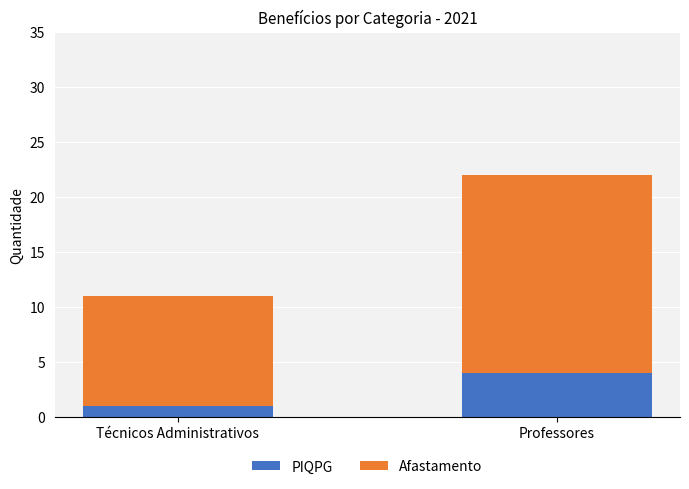

What is the total value across all series at Técnicos Administrativos?

11